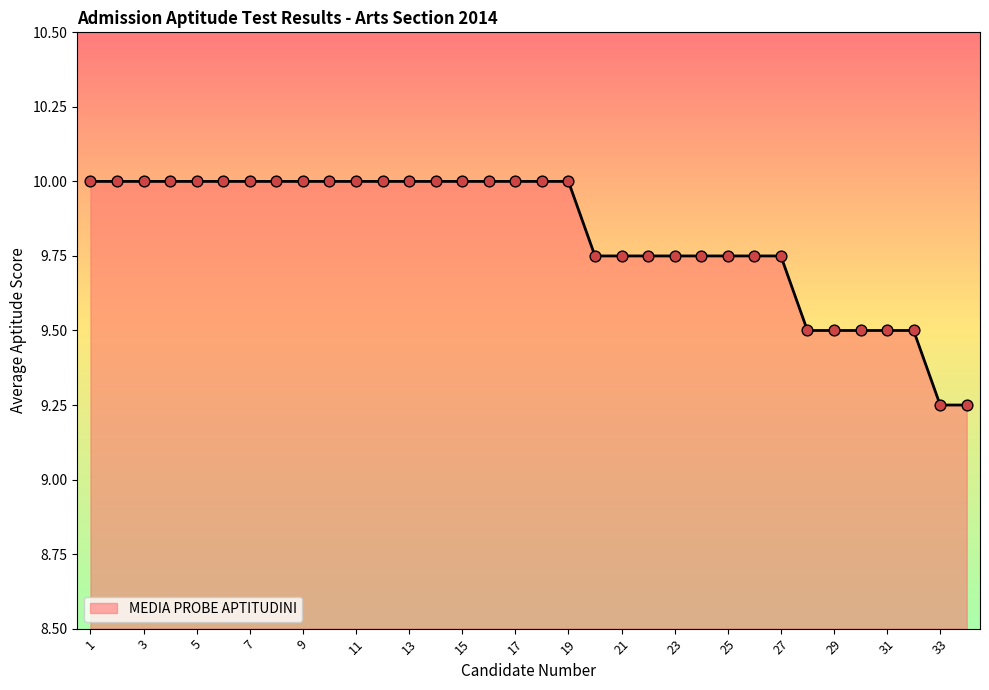

What is the maximum value shown in the chart?

10.0